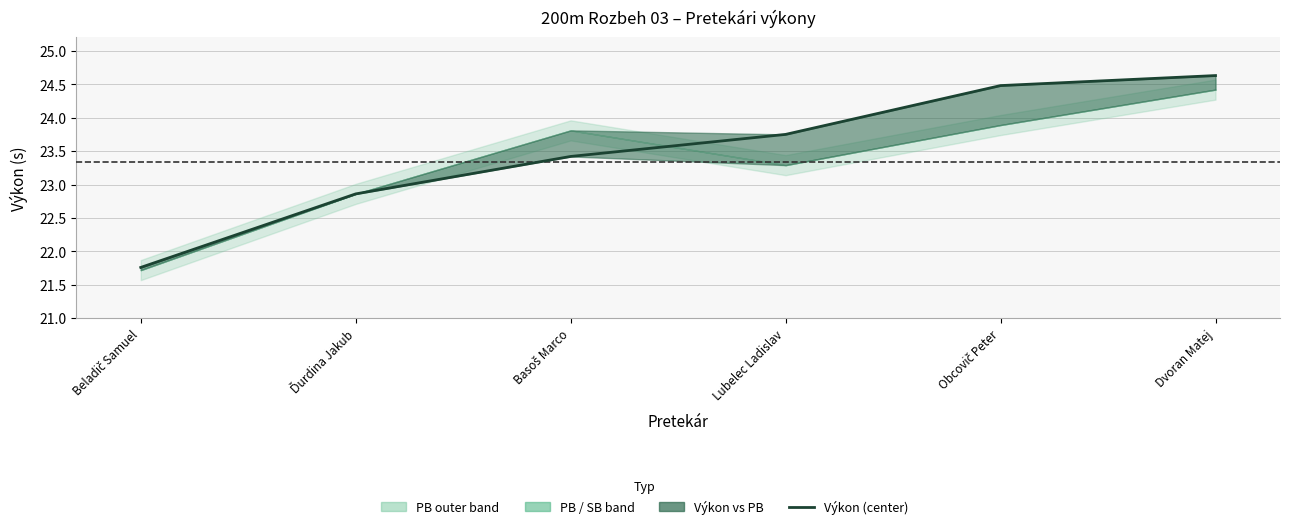

What is the sum of all values?

140.9